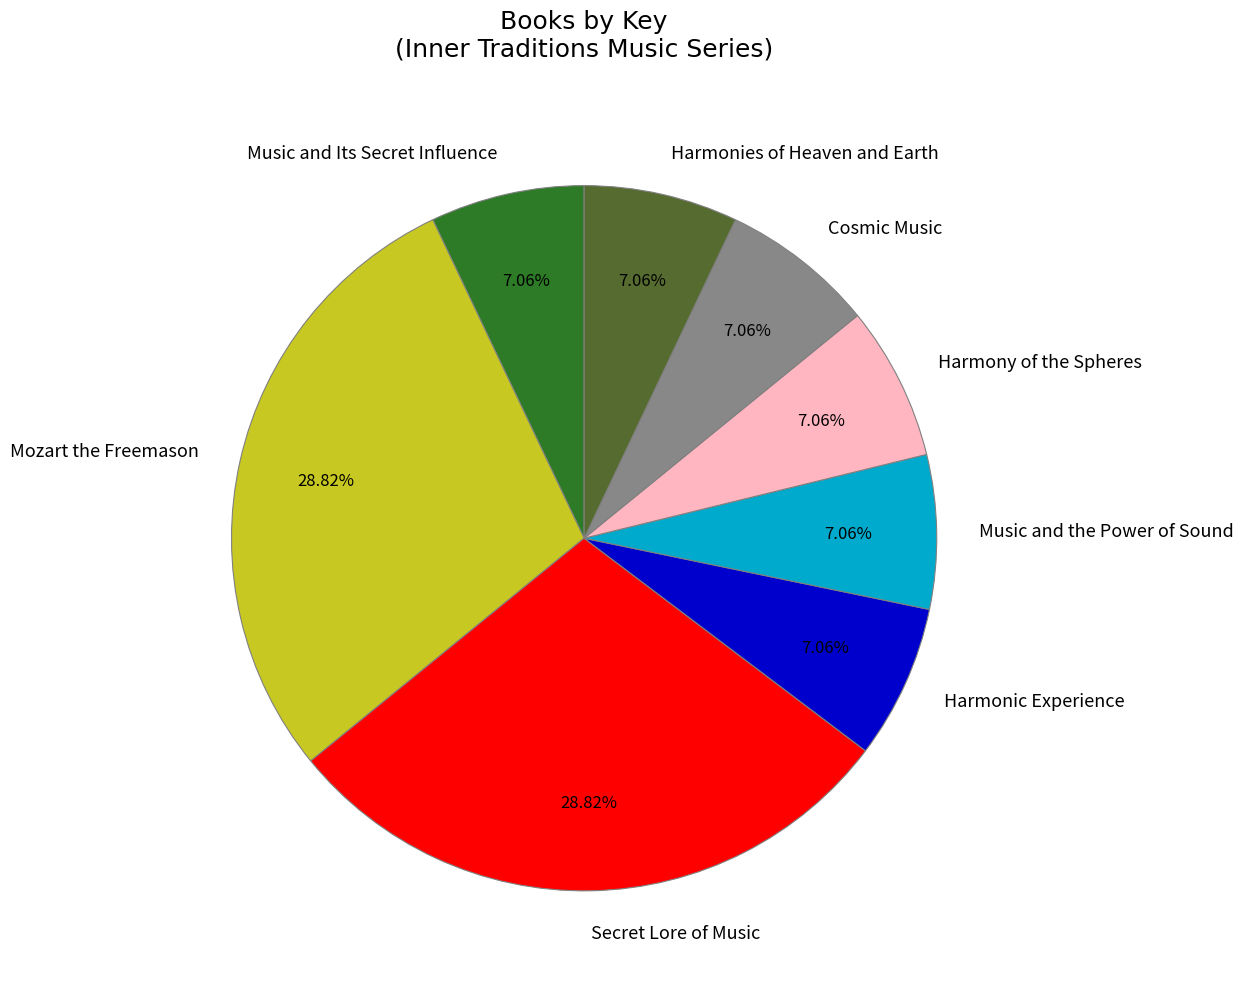

Which has a higher value, Secret Lore of Music or Cosmic Music?

Secret Lore of Music